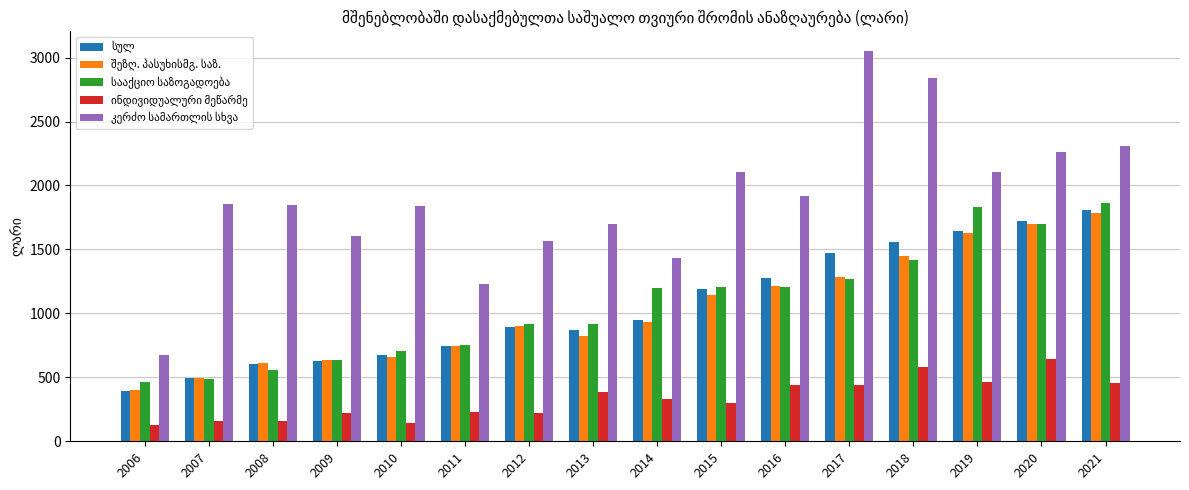

What is the difference between the highest and lowest values at 2015?

1803.5